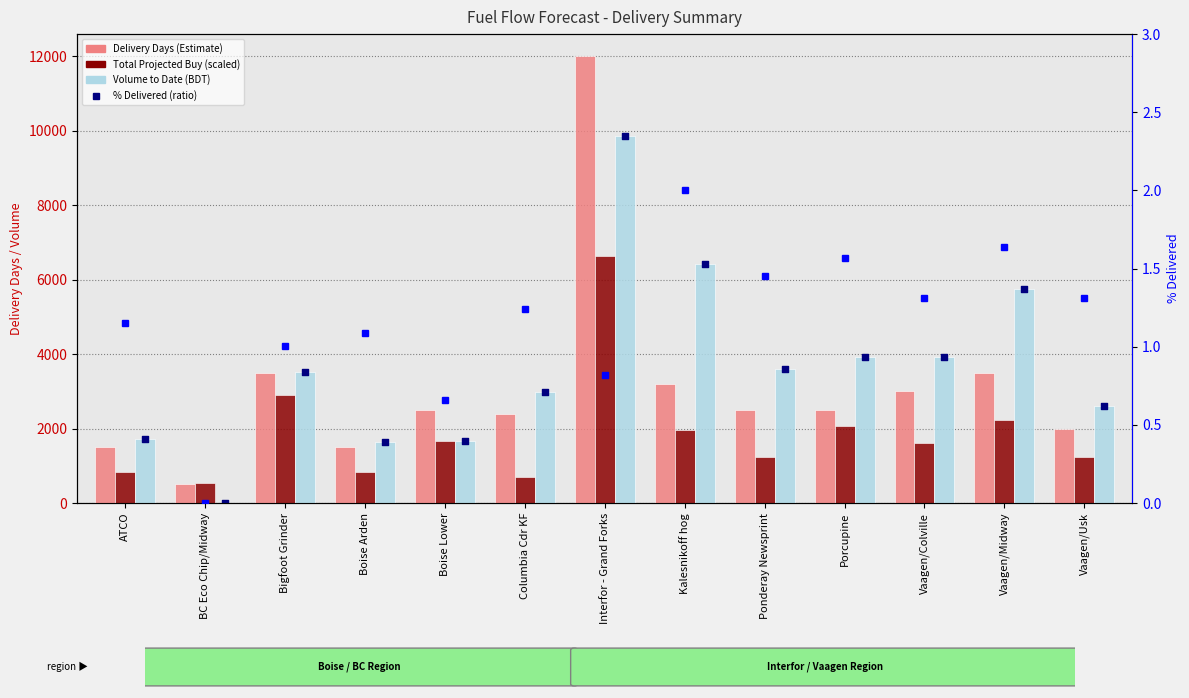

What is the total value across all series at Boise Lower?

5835.3